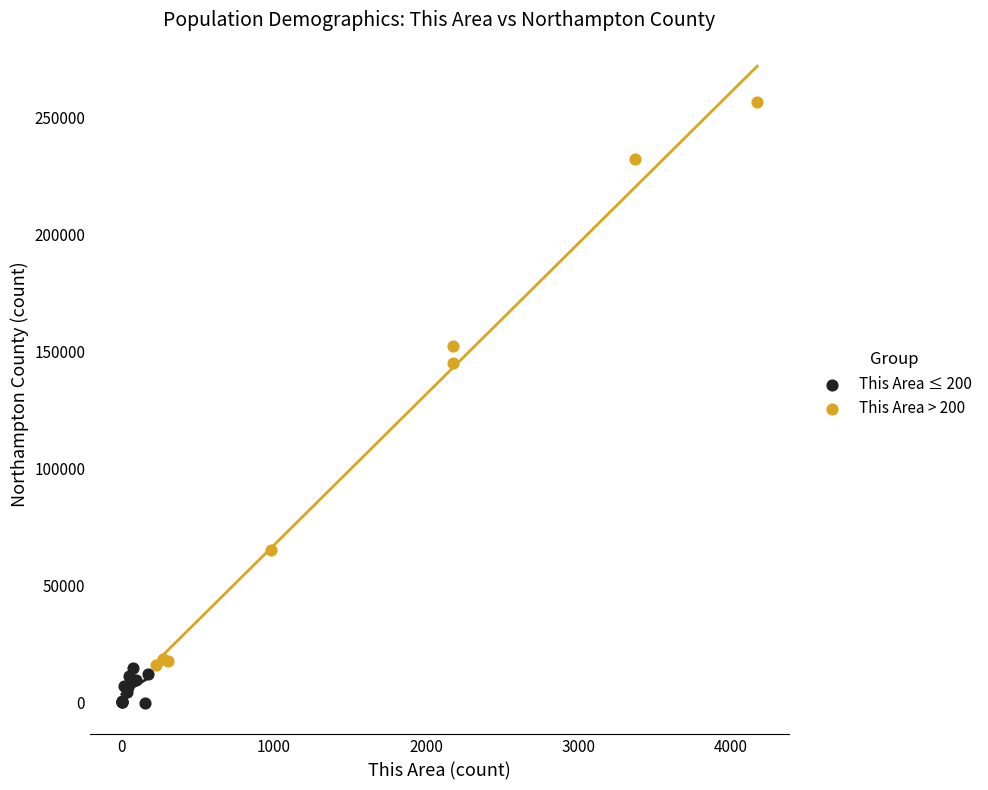

Which series reaches the minimum Y coordinate?

This Area ≤ 200